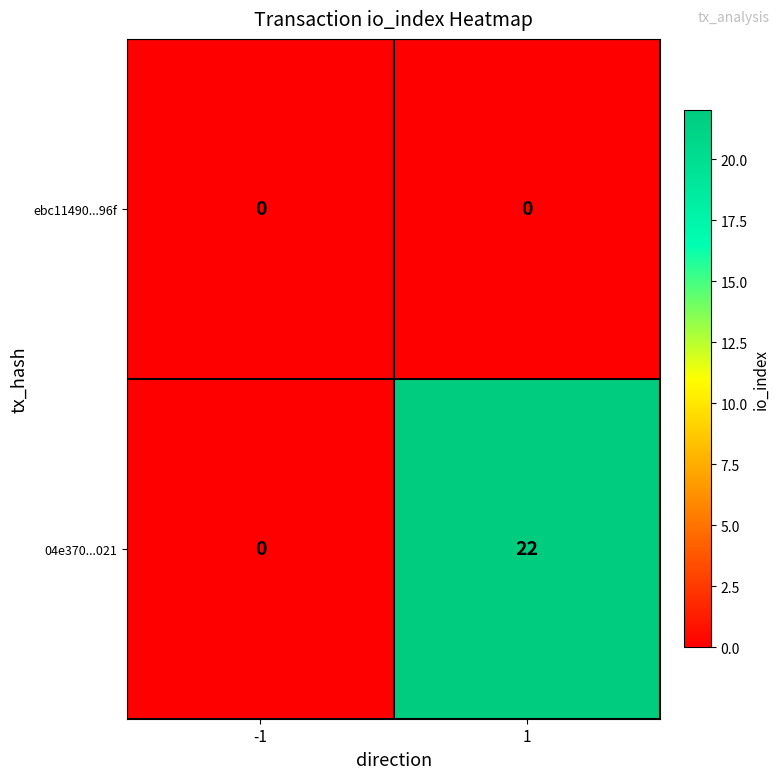

What is the maximum value shown in the chart?

22